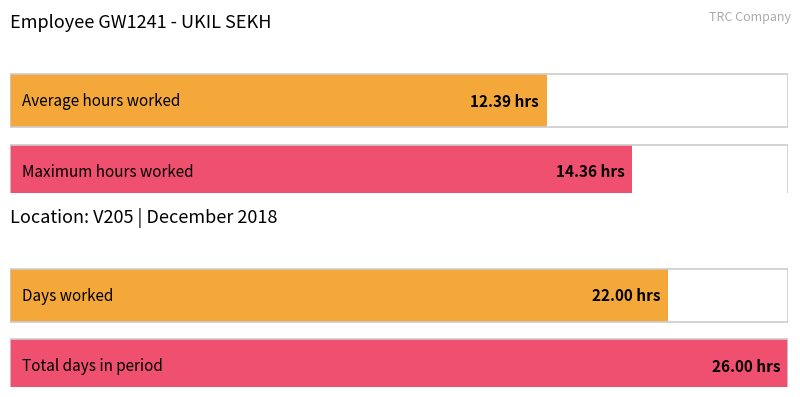

The value at 18 is 5.2. True or false?

False